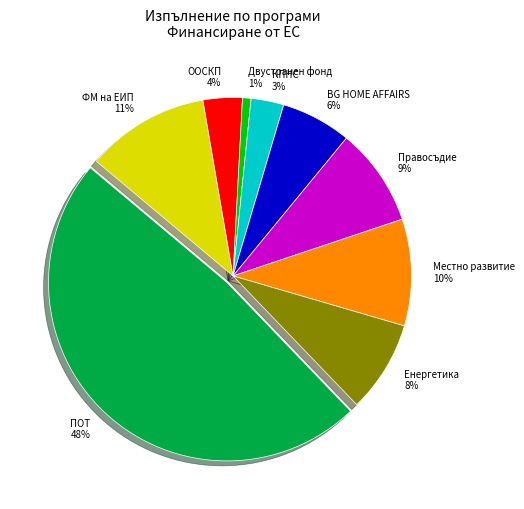

Is Енергетика the majority of the pie?

No